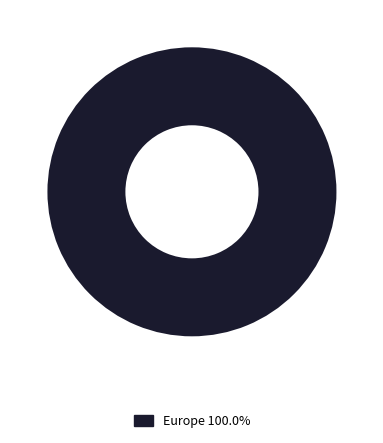

Does Europe 100.0% account for over 50% of the chart?

Yes